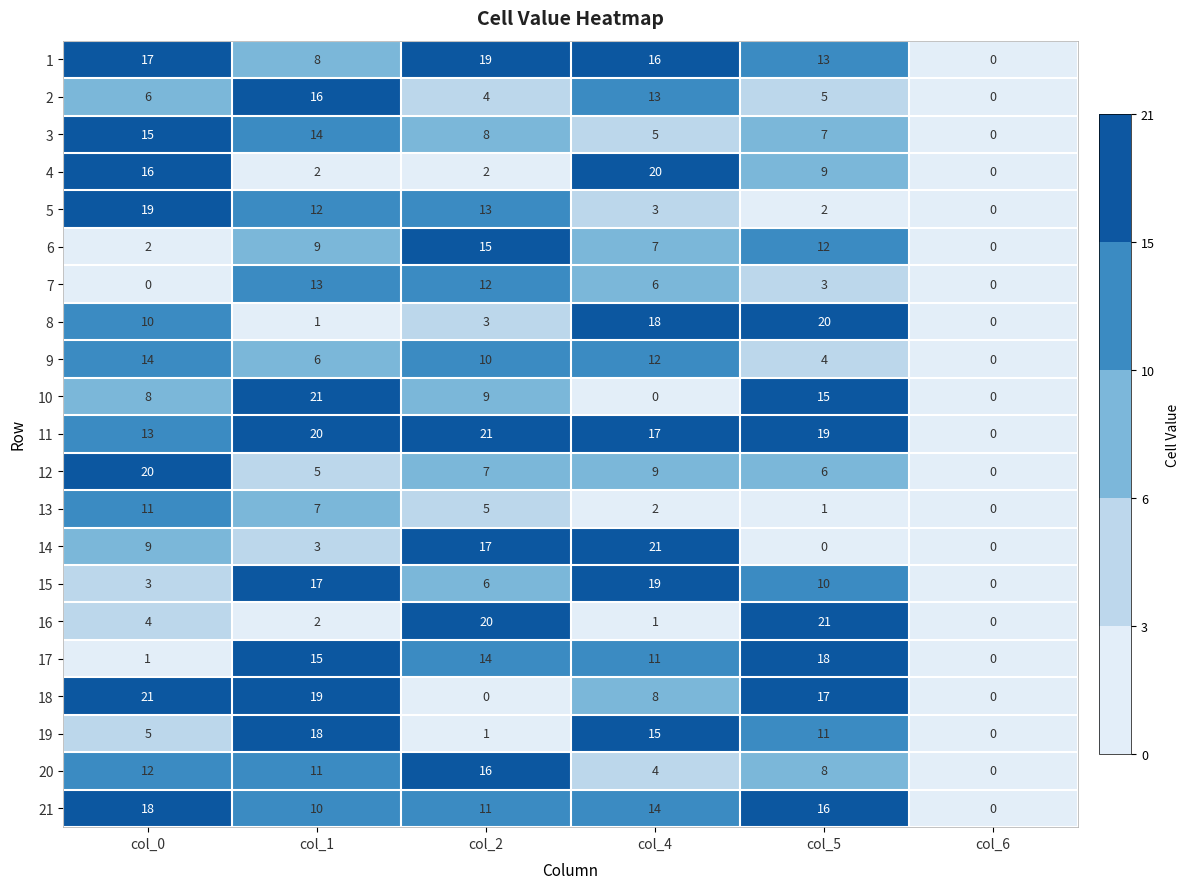

What is the difference between the second highest and minimum values in the 15 series?

17